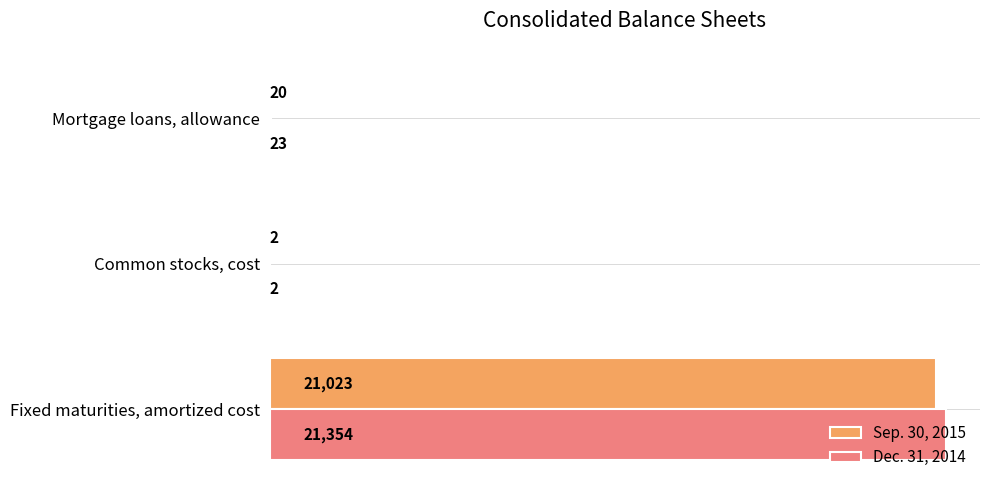

How many series are shown in this chart?

2